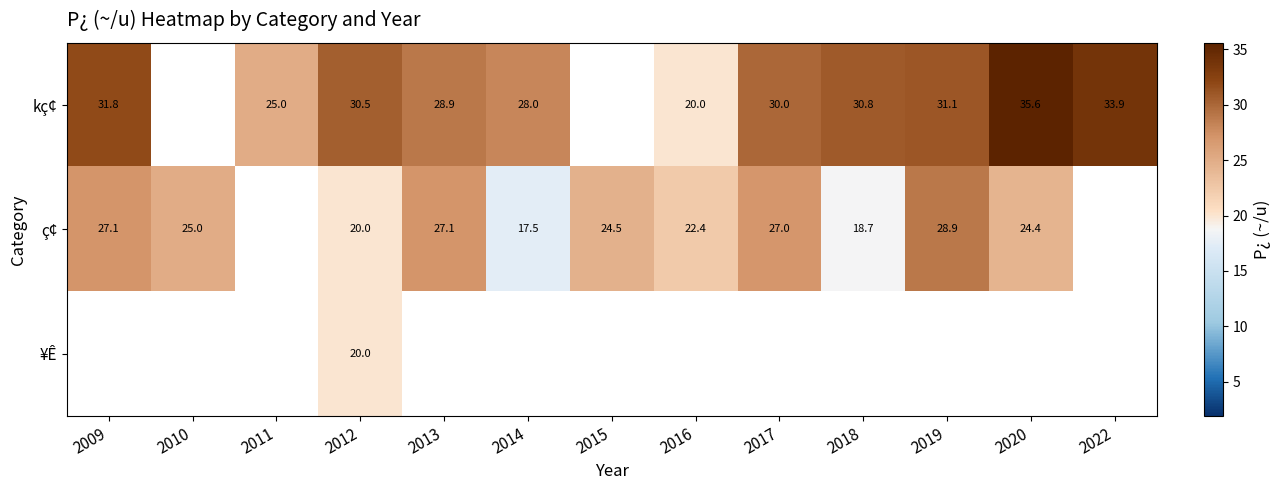

What is the smallest value displayed?

17.5